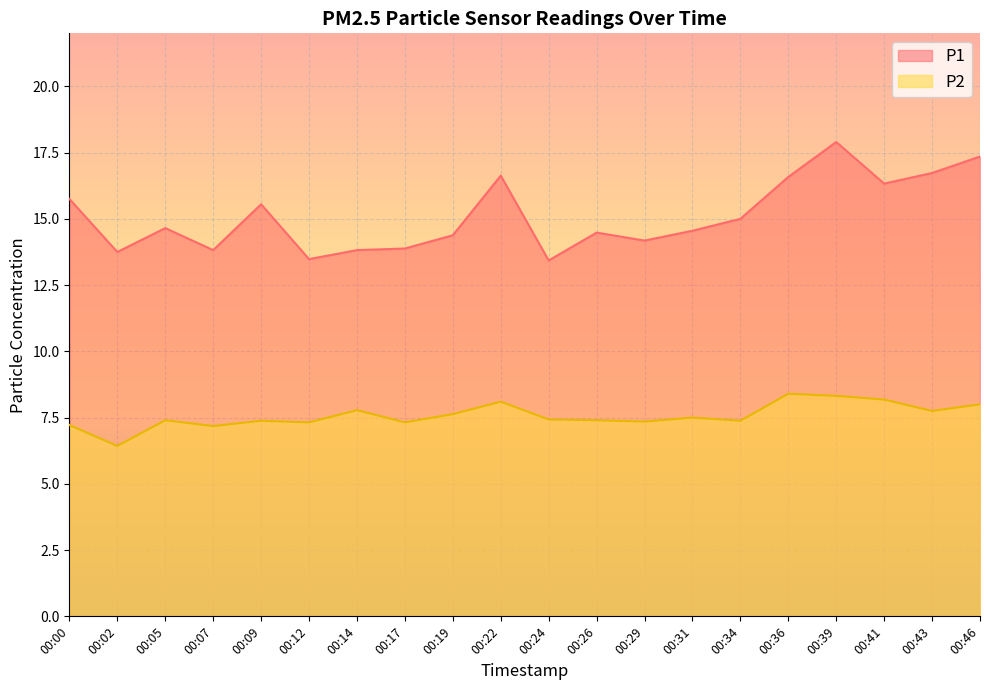

Does the chart display data point markers on the line(s)?

No